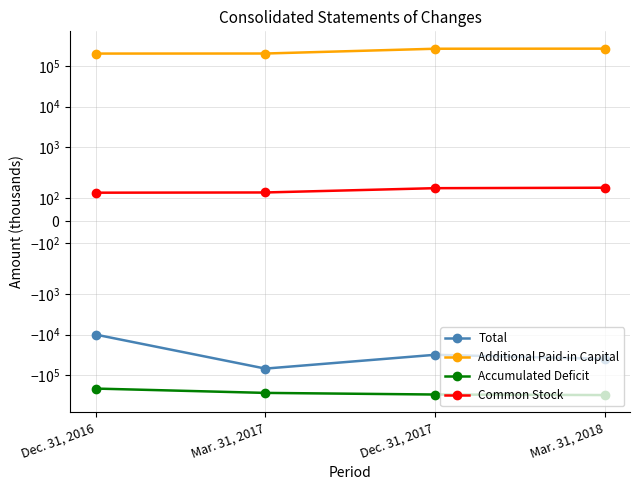

How many lines are shown in the chart?

4